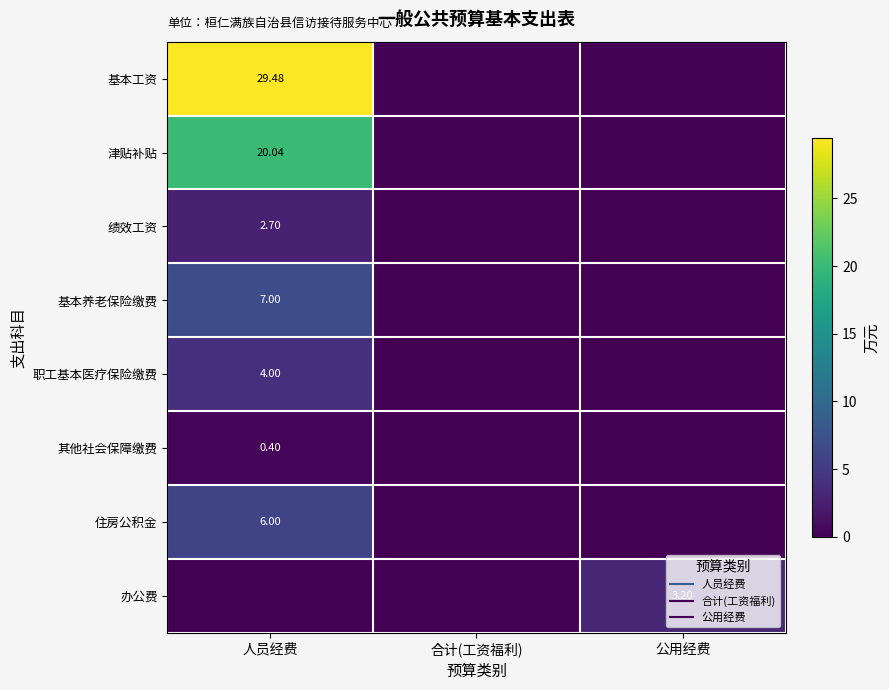

What is the sum of all 其他社会保障缴费 values?

0.4